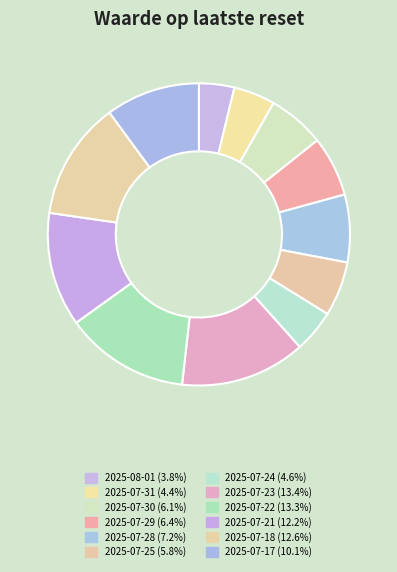

Count the number of slices in the pie.

12